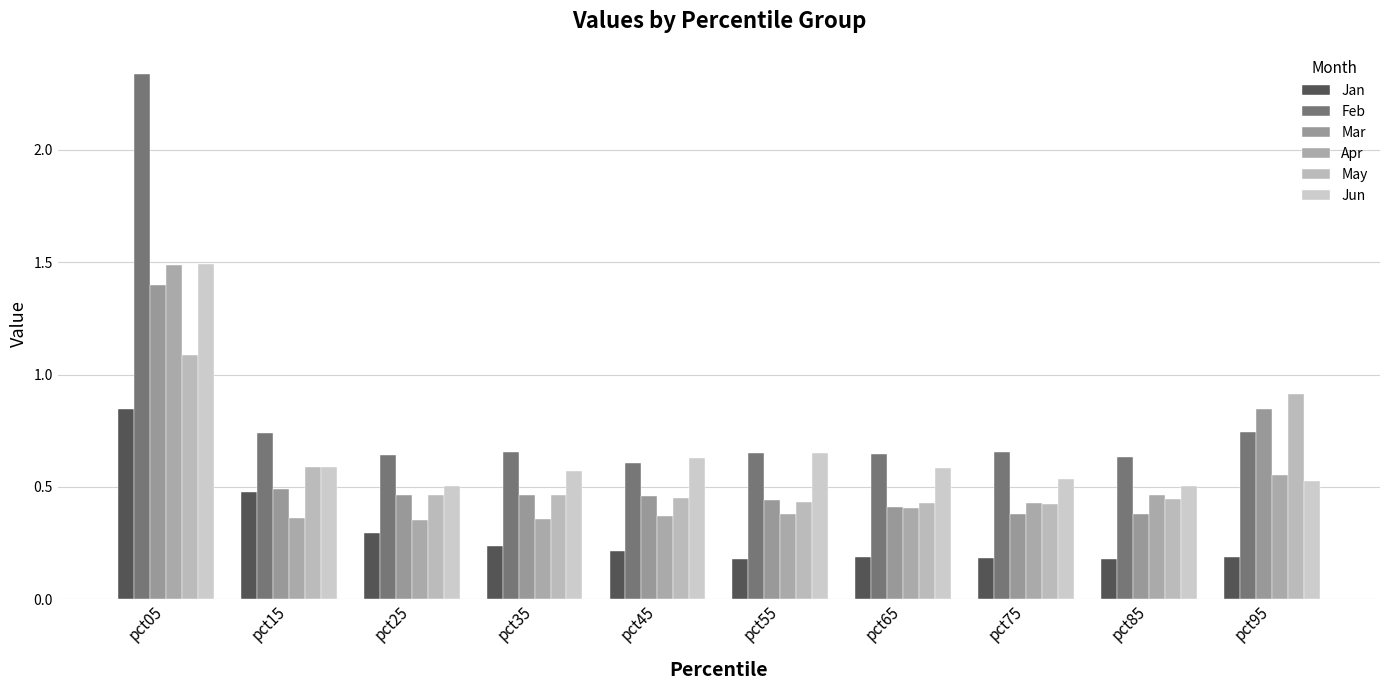

At which category does the chart reach its peak across all series?

pct05